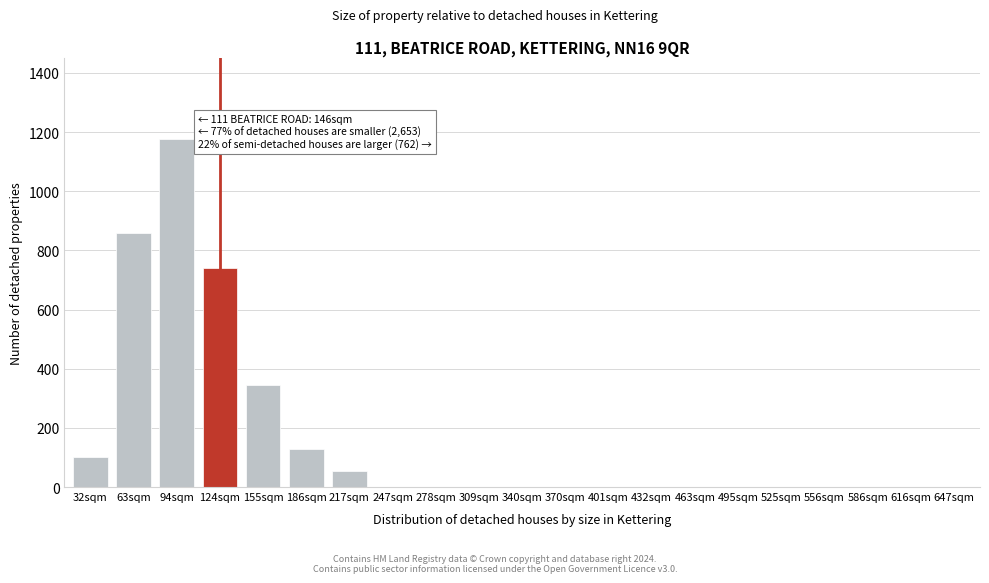

Reading right to left, extract all data points from this chart.

647sqm=0	616sqm=0	586sqm=0	556sqm=0	525sqm=0	495sqm=0	463sqm=0	432sqm=0	401sqm=0	370sqm=0	340sqm=0	309sqm=0	278sqm=0	247sqm=0	217sqm=55	186sqm=130	155sqm=345	124sqm=740	94sqm=1175	63sqm=860	32sqm=100